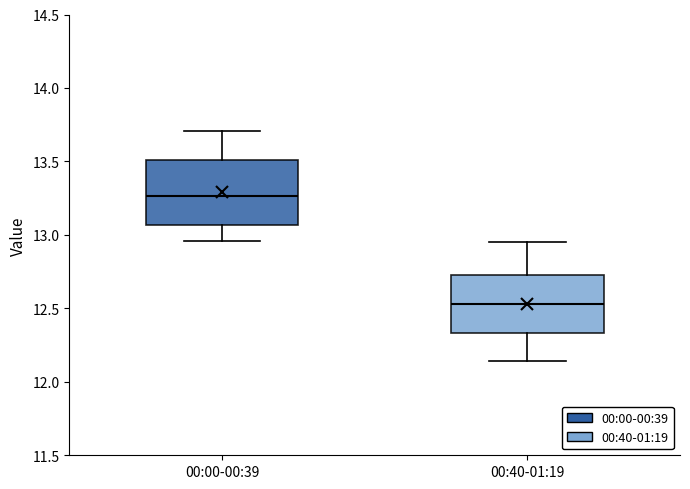

Which box's median line is the highest?

00:00-00:39